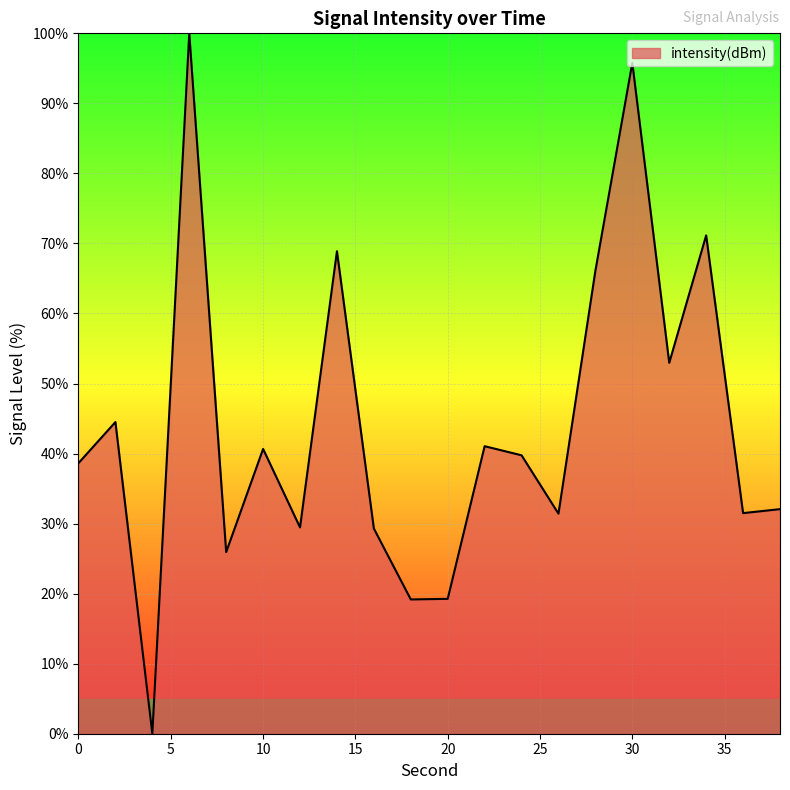

What is the greatest value displayed?

100.0